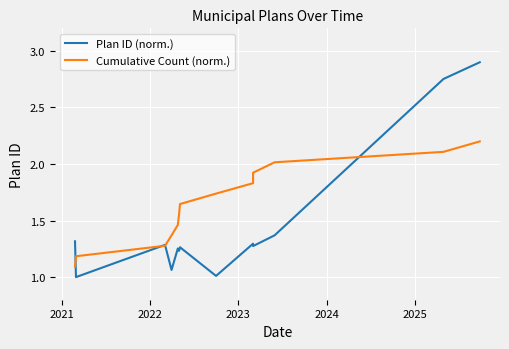

True or false: Cumulative Count (norm.) has more than 2 interior local peaks.

False